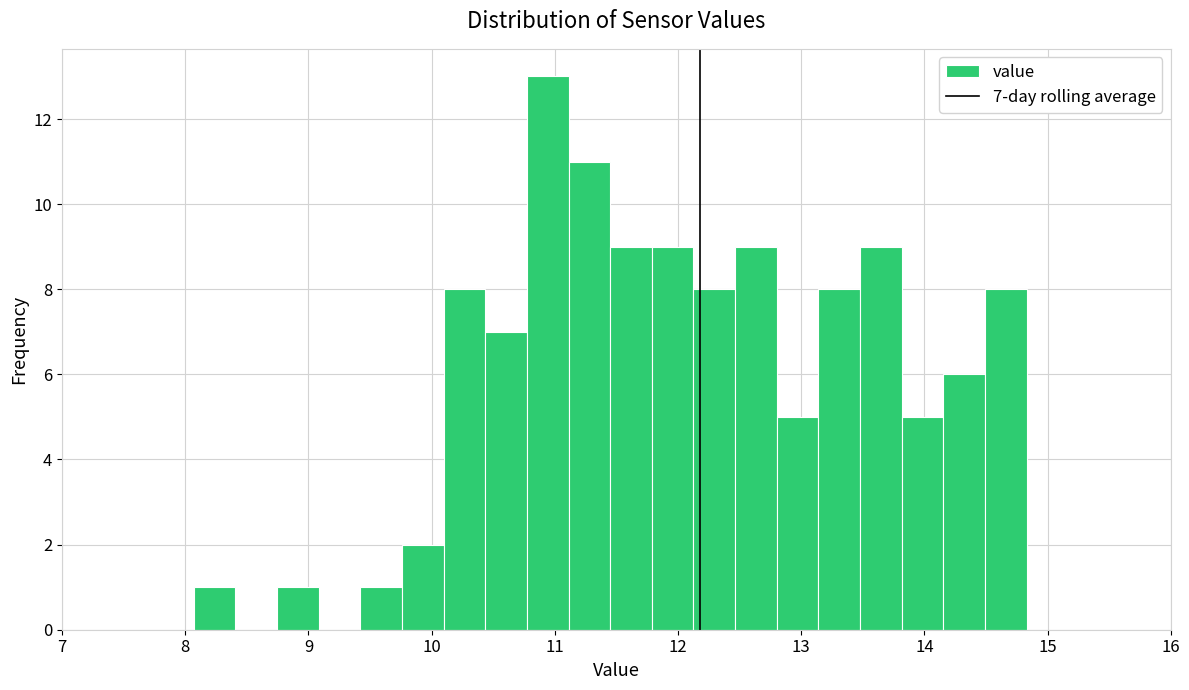

Read against the x-axis, roughly where is the centre of the tallest bar?

10.9